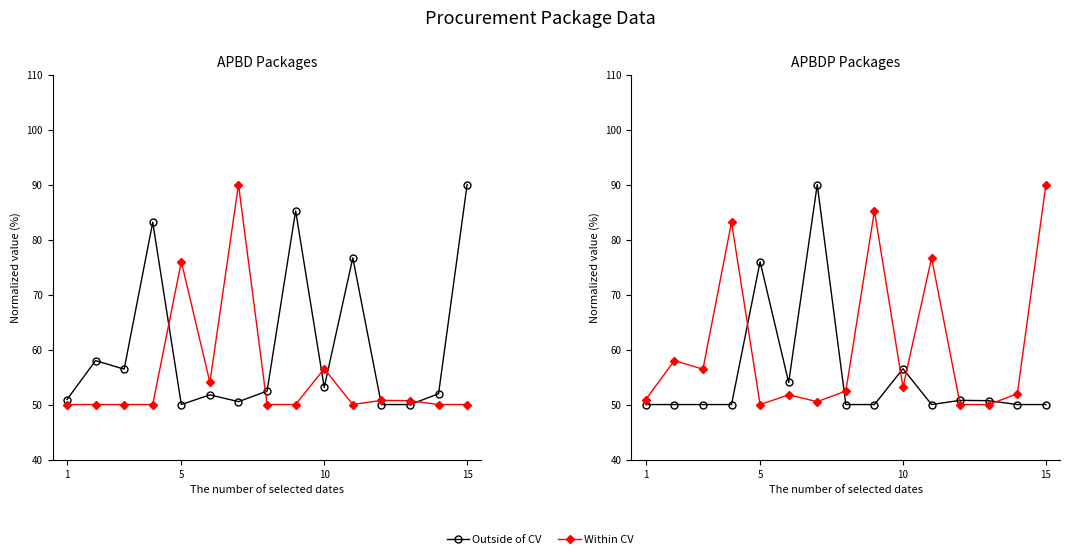

True or false: Within CV and Outside of CV cross at least once.

True